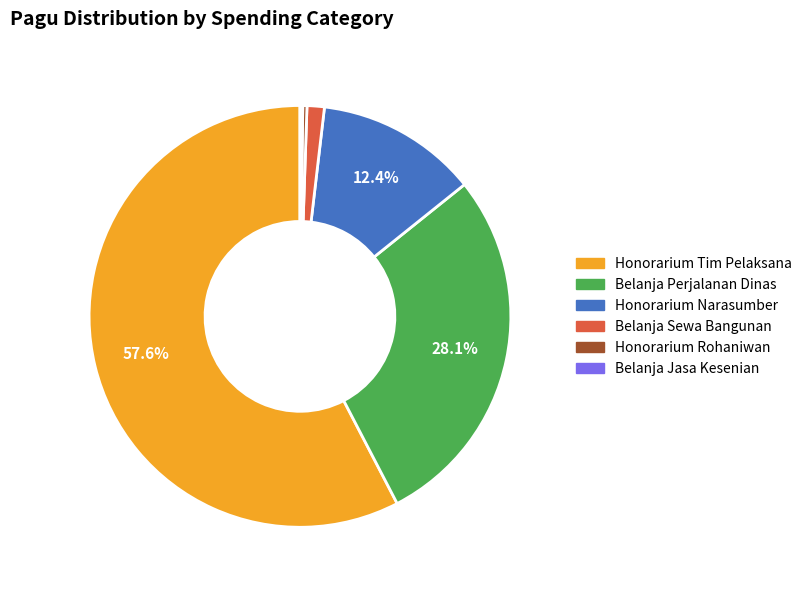

Is there a majority slice in this chart?

Yes